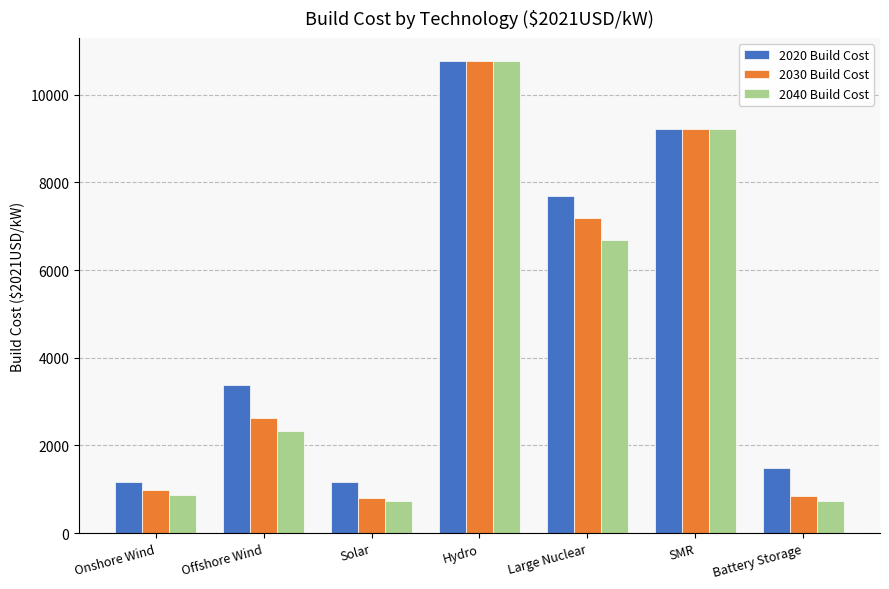

Between Offshore Wind and Solar, which series saw the biggest shift?

2020 Build Cost